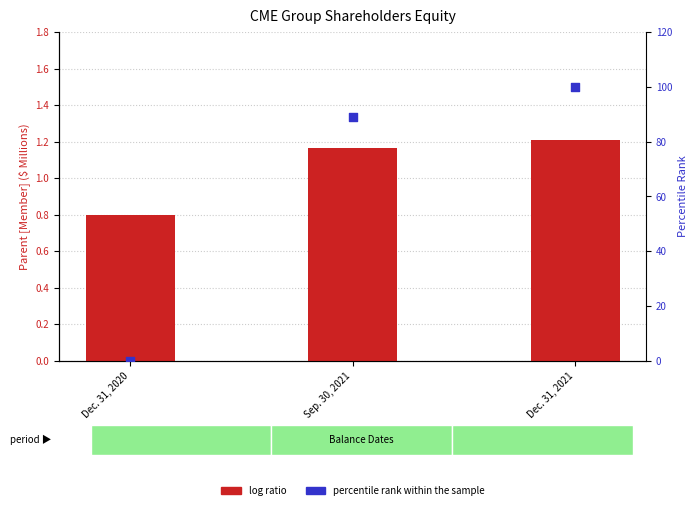

Is the value of percentile rank within the sample at Sep. 30, 2021 greater than the value of log ratio at Dec. 31, 2020?

Yes